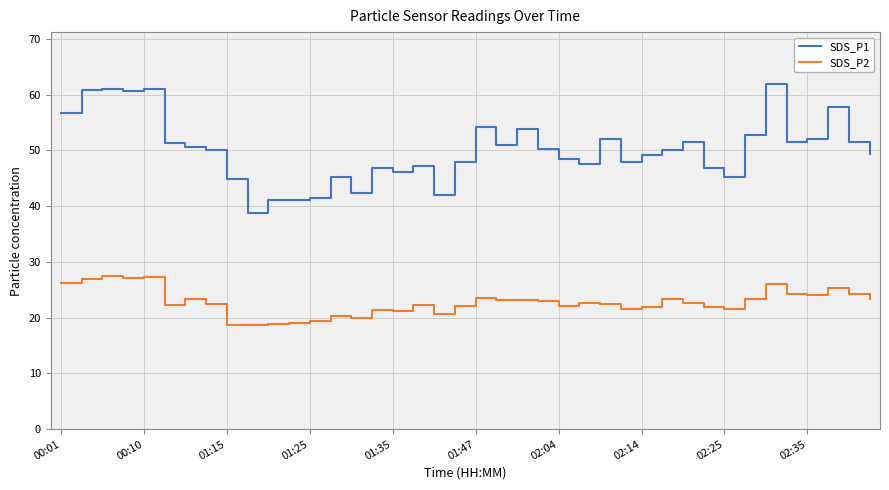

Which series has the widest spread of values?

SDS_P1